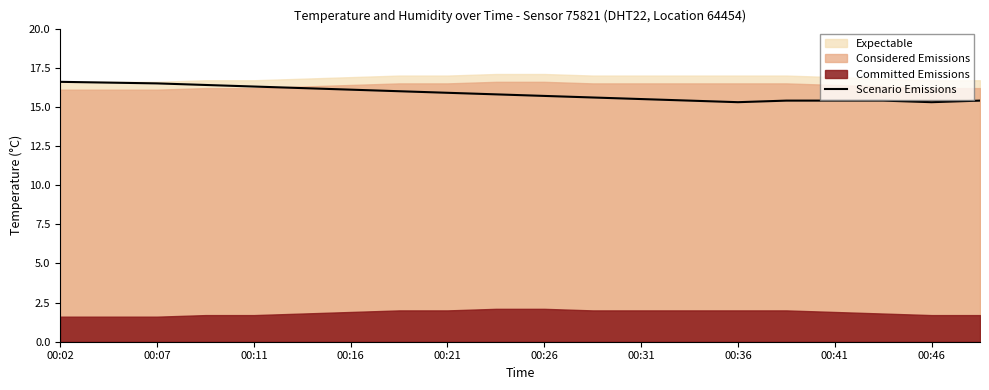

The value of Scenario Emissions at 00:41 is 15.4. True or false?

True